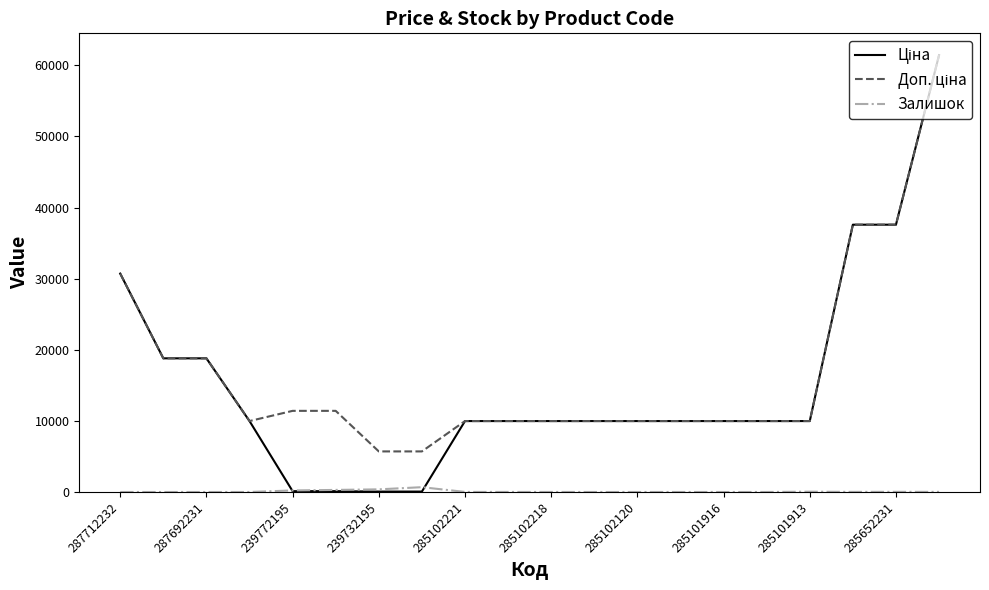

At which category is the sum across all series the highest?

19